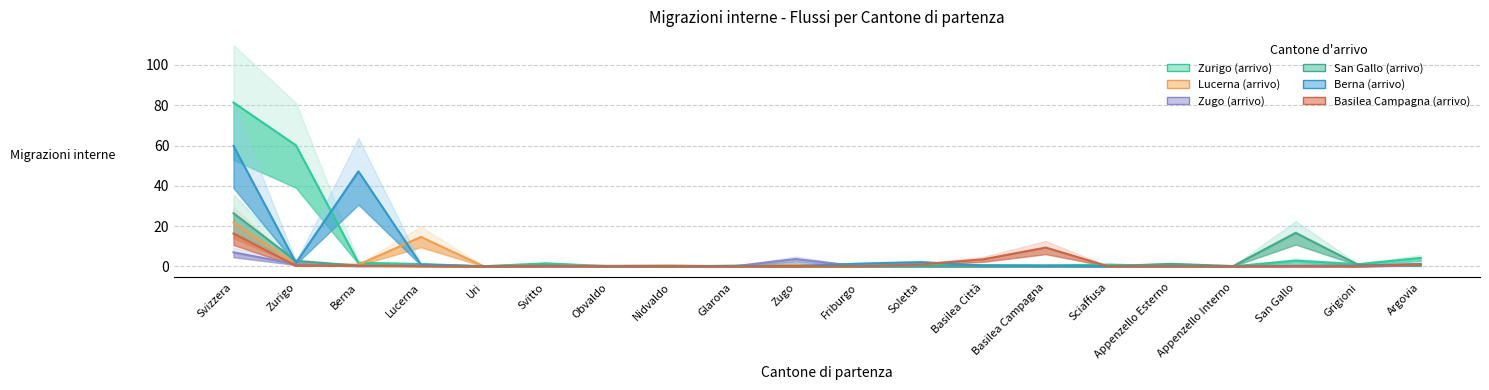

Which series has the largest total across all categories?

Zurigo (arrivo)